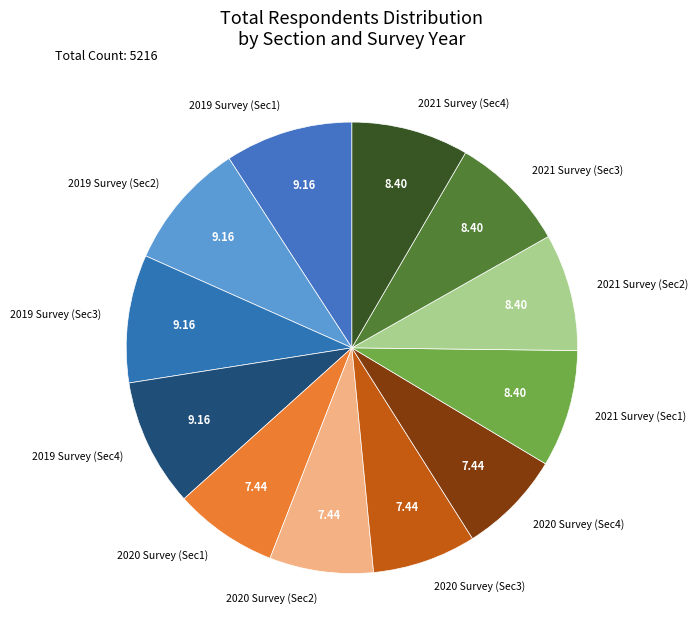

Is the sum of 2019 Survey (Sec1) and 2019 Survey (Sec2) greater than half?

No